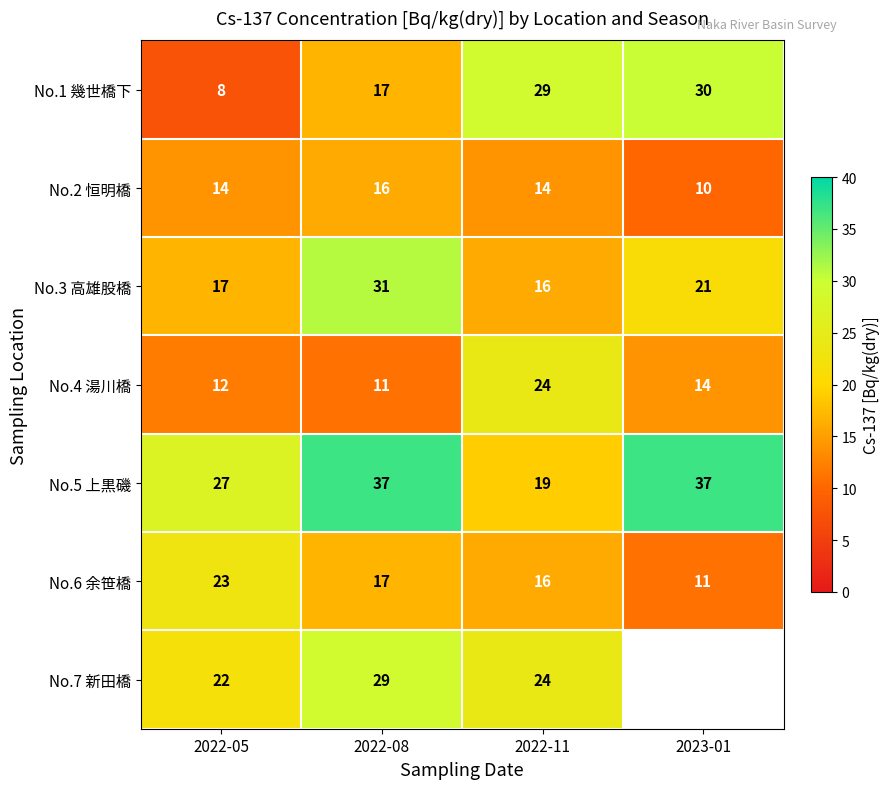

Count the No.2 恒明橋 values in the range 14 to 16.

3